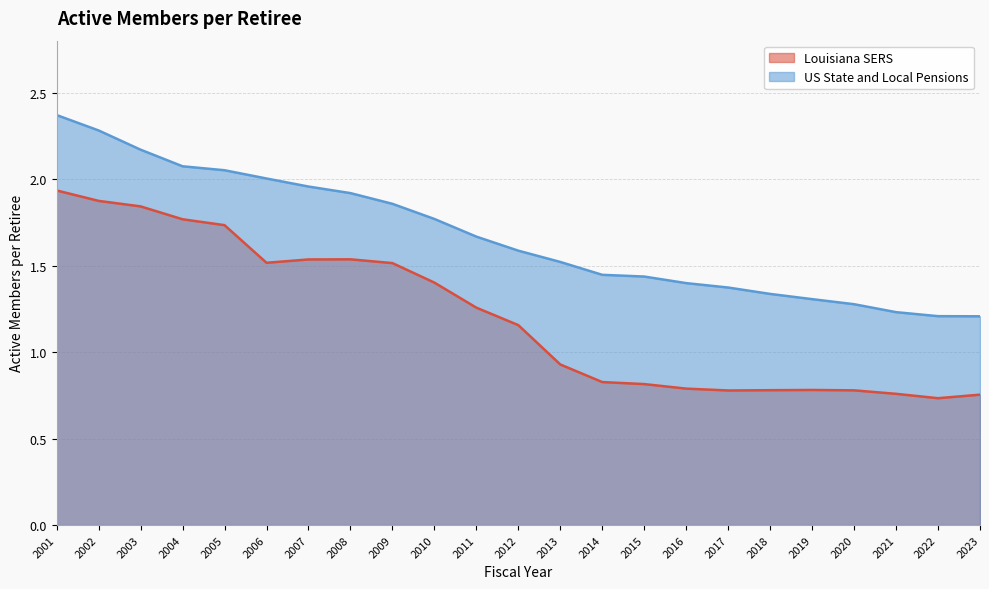

Is it true that Louisiana SERS equals 1.8 at 2004?

True